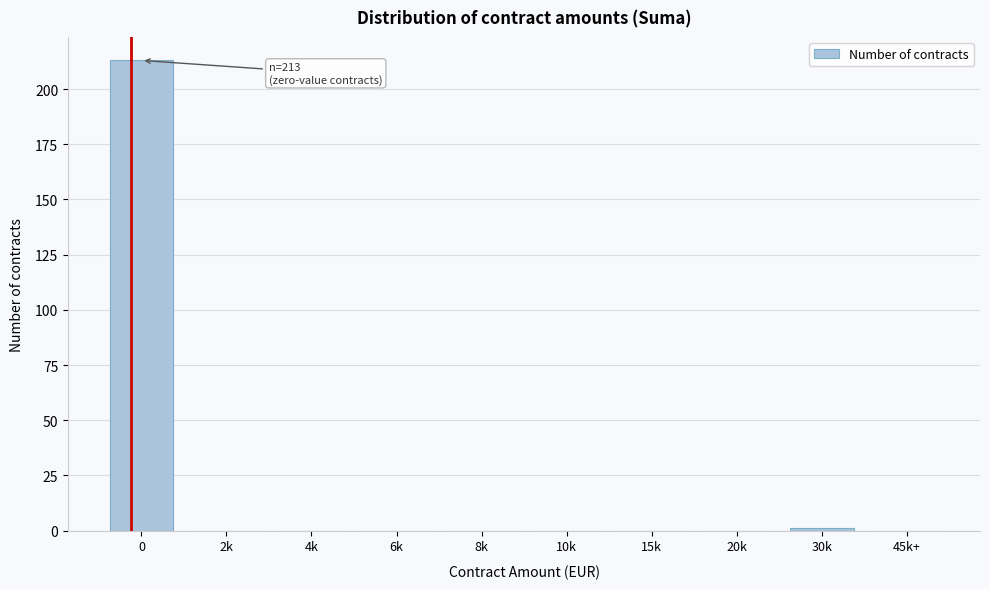

Reading left to right, list all the values displayed in this chart.

0=213	2k=0	4k=0	6k=0	8k=0	10k=0	15k=0	20k=0	30k=1	45k+=0